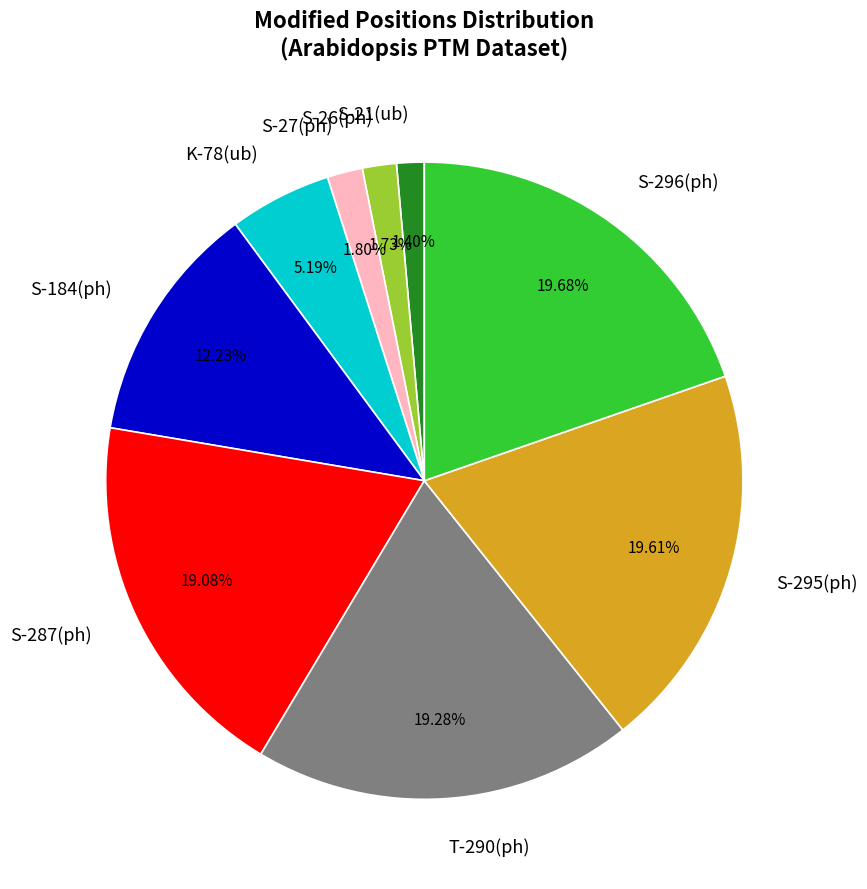

To the nearest percent, what portion does S-184(ph) represent?

12%